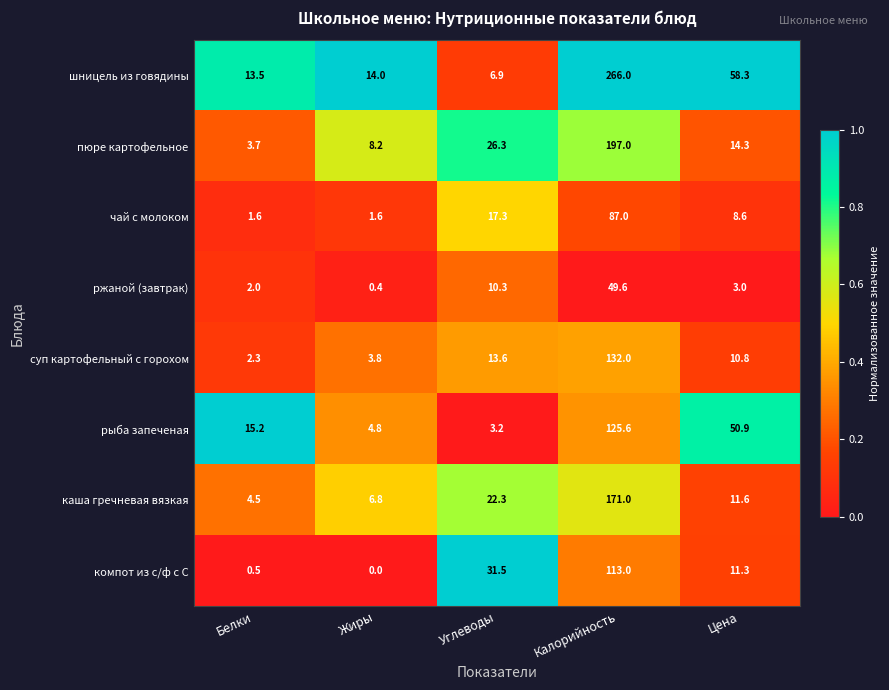

At which category is the sum across all series the highest?

Калорийность